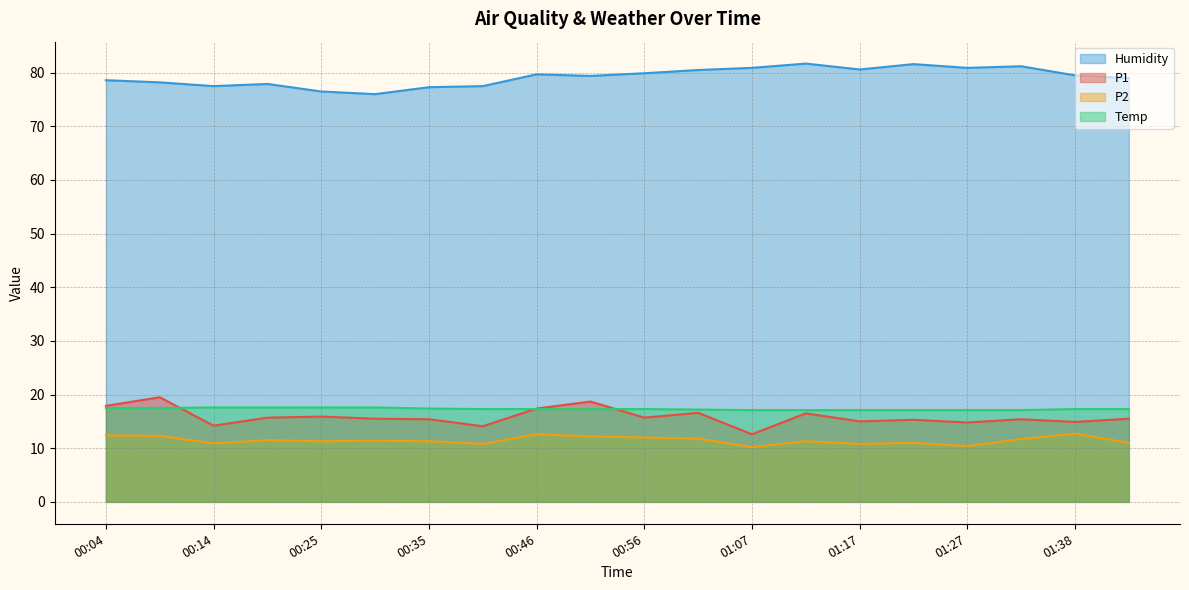

What is the difference between the second highest and minimum values in the P2 series?

2.4